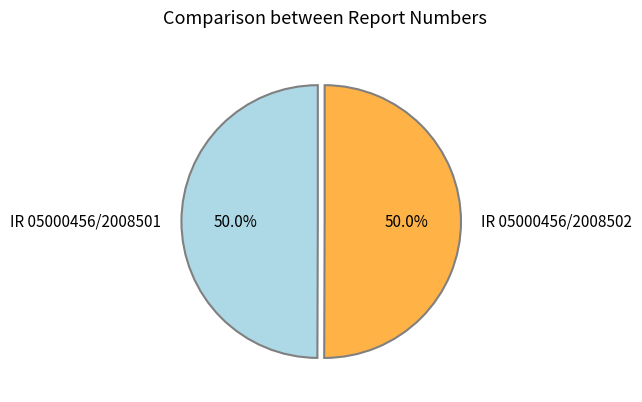

Combined, what portion of the pie is IR 05000456/2008501 and IR 05000456/2008502?

100.0%